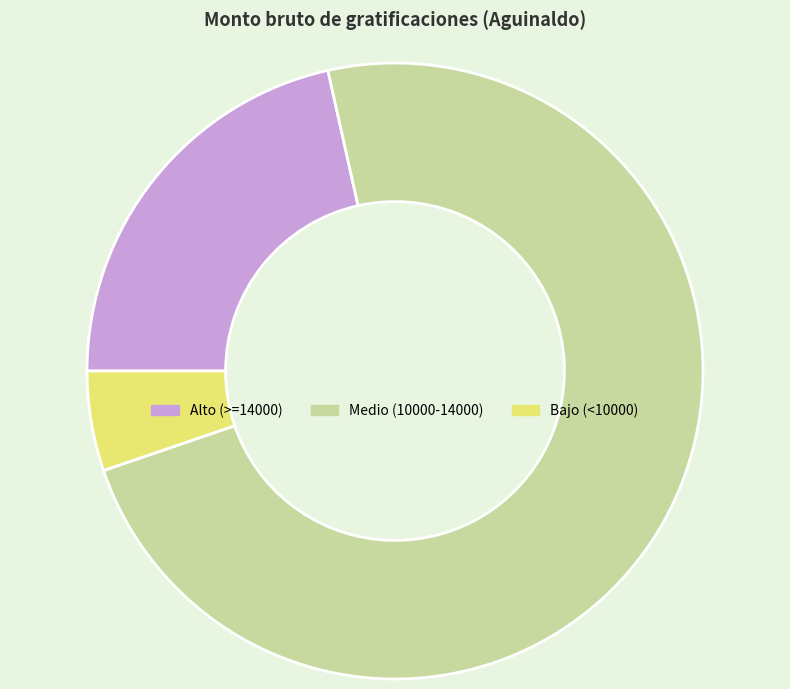

Which has a higher value, Medio (10000-14000) or Alto (>=14000)?

Medio (10000-14000)